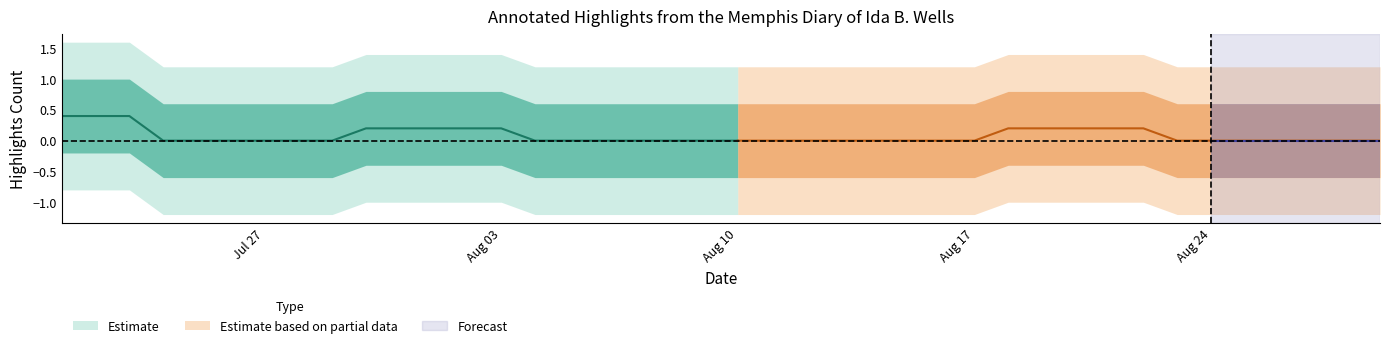

The chart shows a value of 1 at 2020-07-28. True or false?

False